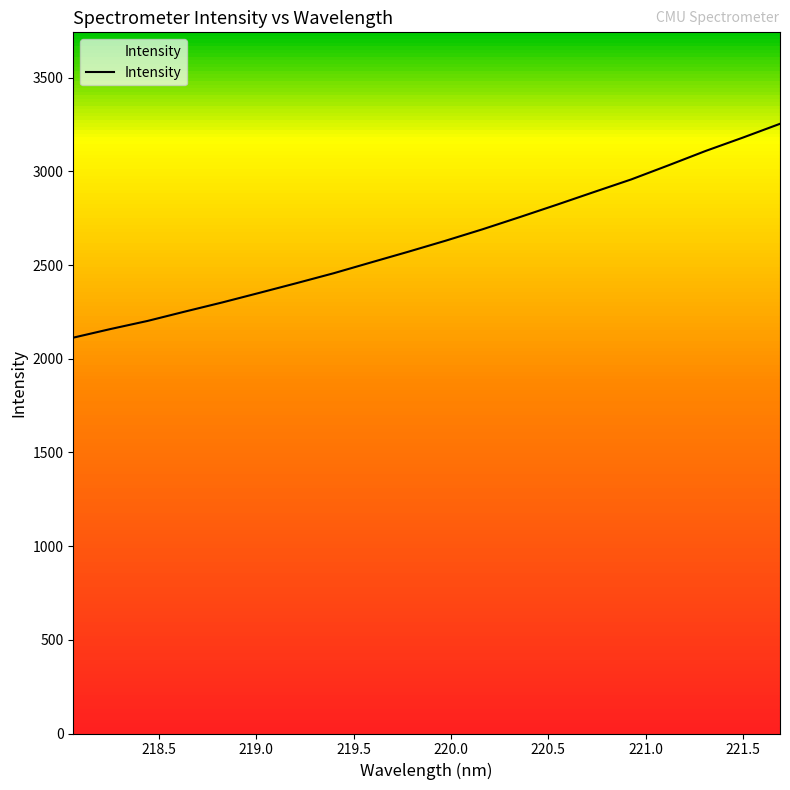

What is the maximum value shown in the chart?

3253.6